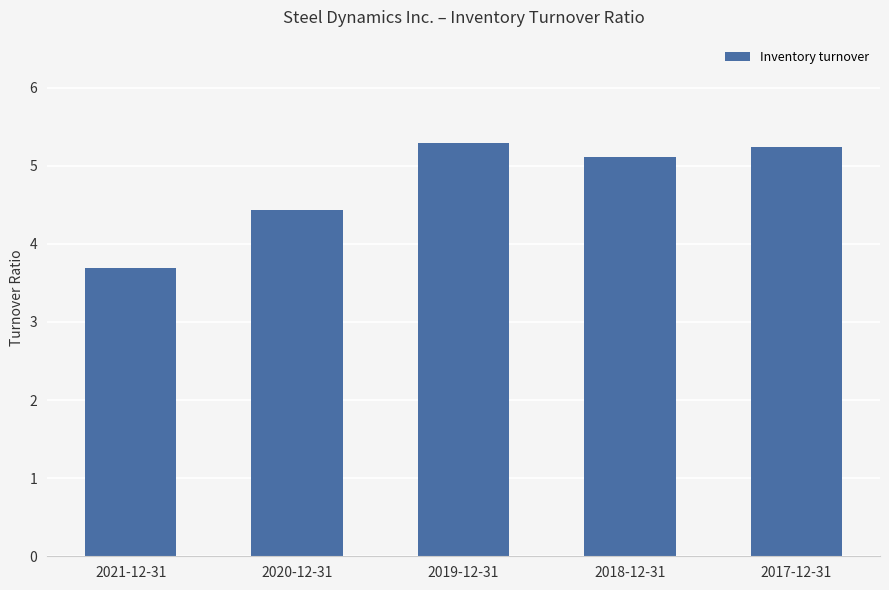

Which has a higher value, 2018-12-31 or 2020-12-31?

2018-12-31